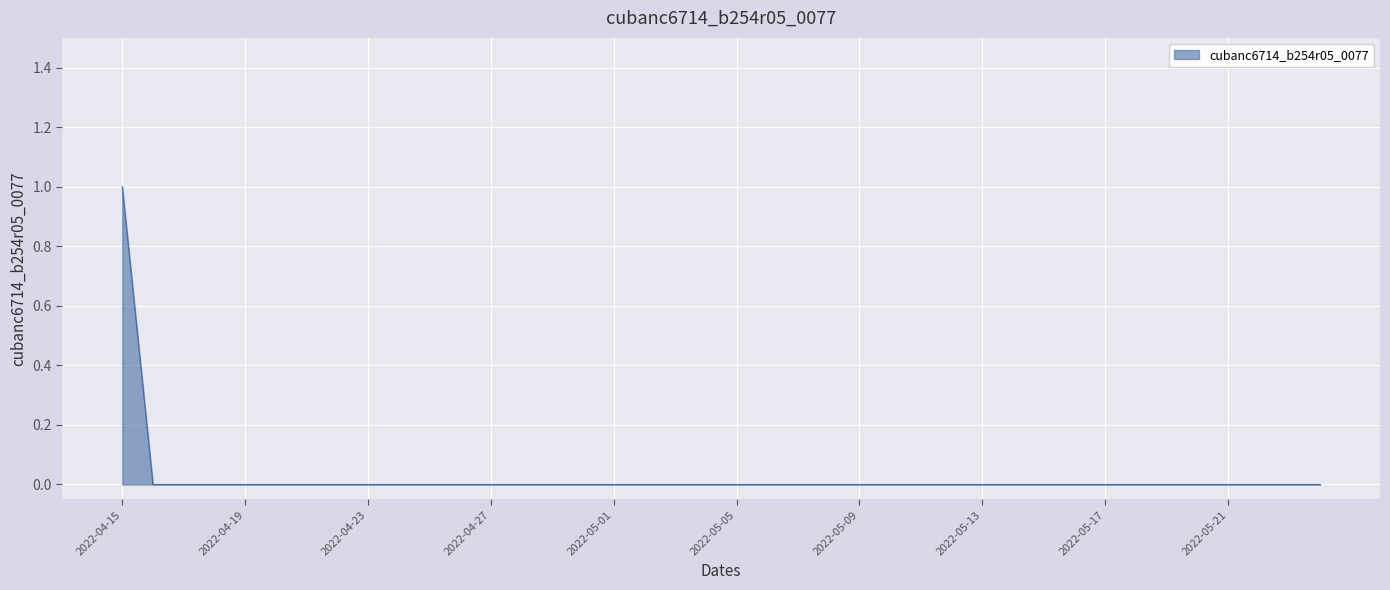

At which category does the chart reach its minimum across all series?

2022-04-16